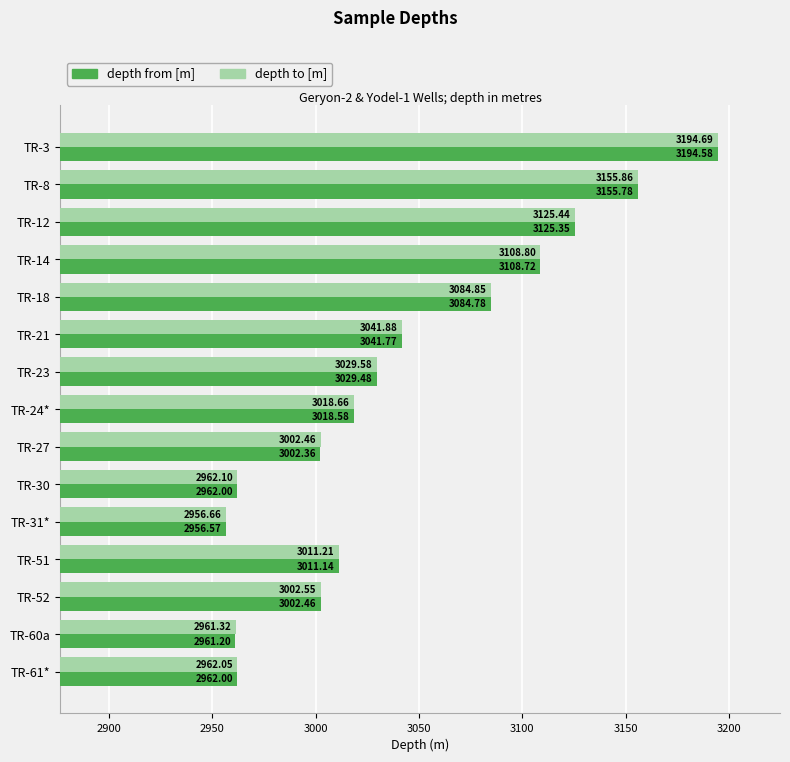

Rank the series by their maximum value, from highest to lowest.

depth to [m], depth from [m]